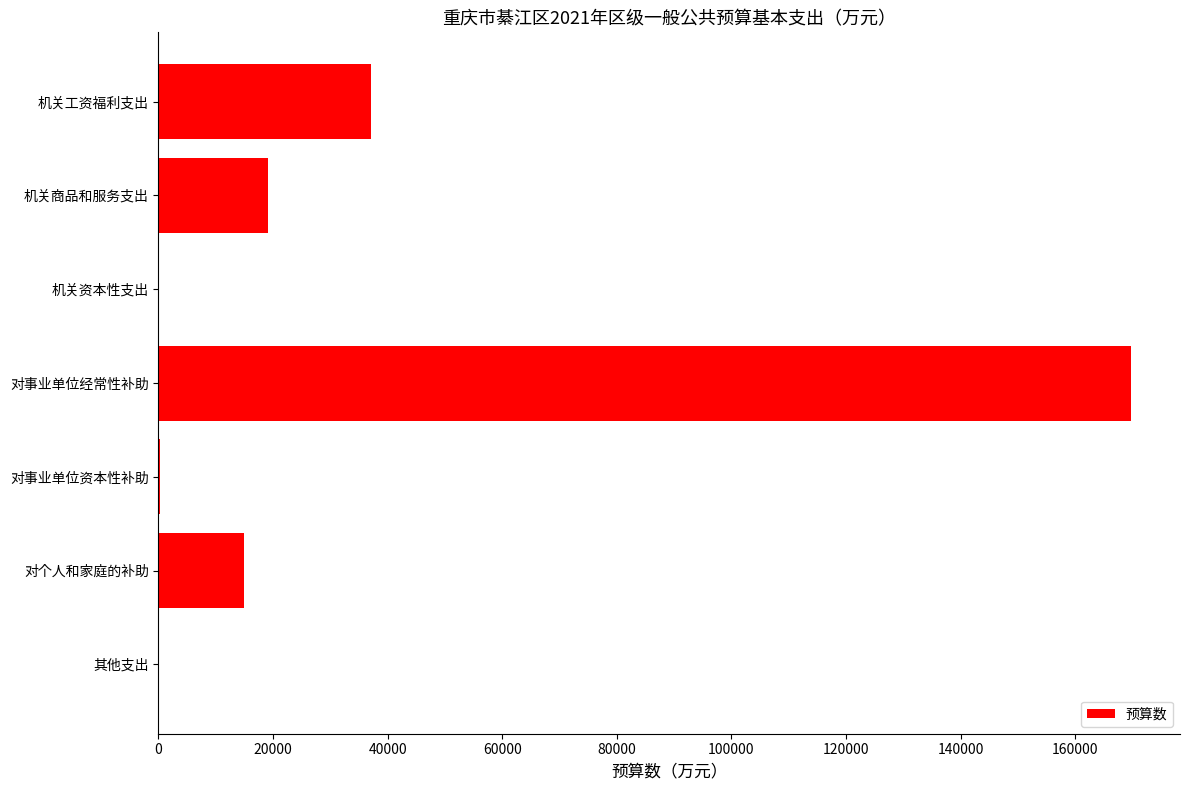

At which category does the chart reach its peak across all series?

对事业单位经常性补助